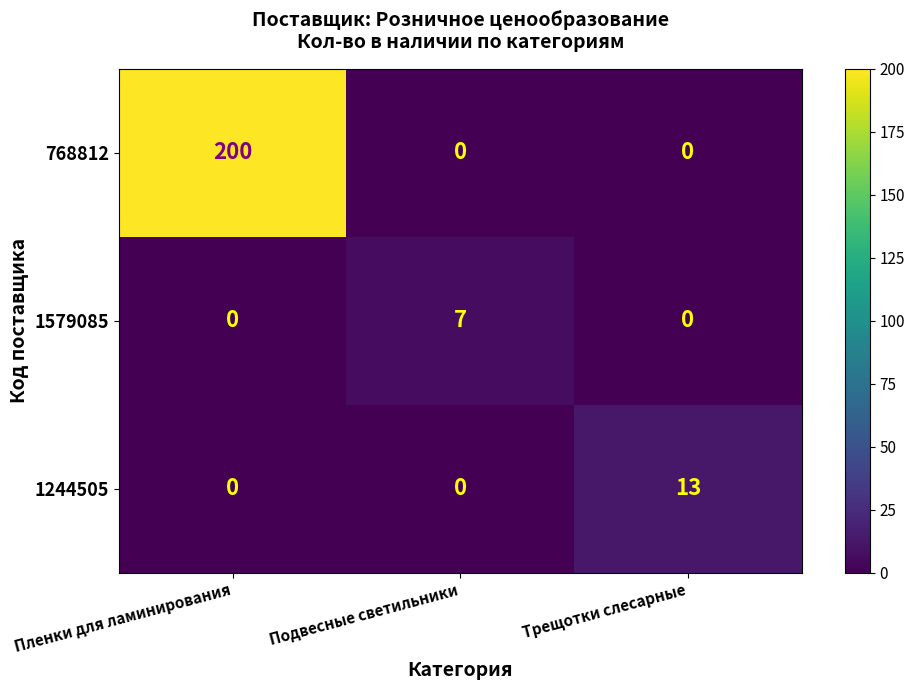

Is it true that 768812 equals 200 at Пленки для ламинирования?

True